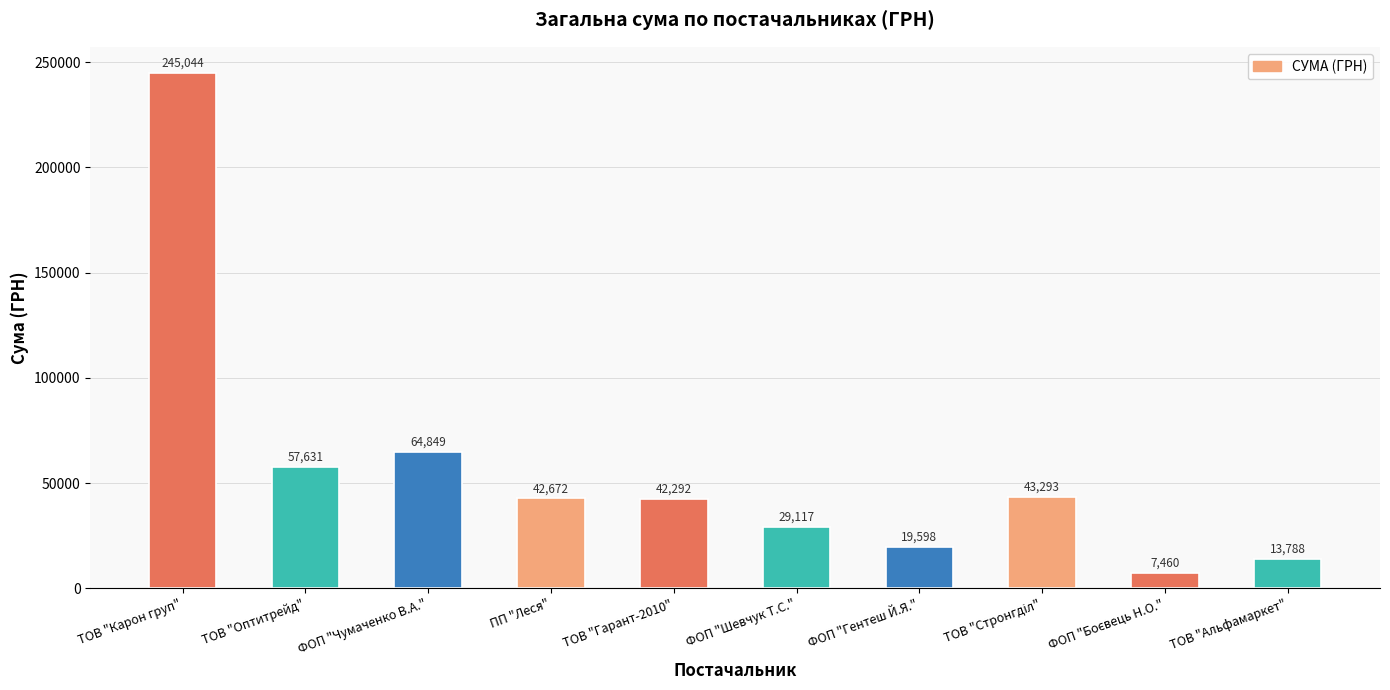

What is the difference between the maximum and second lowest values?

231256.2